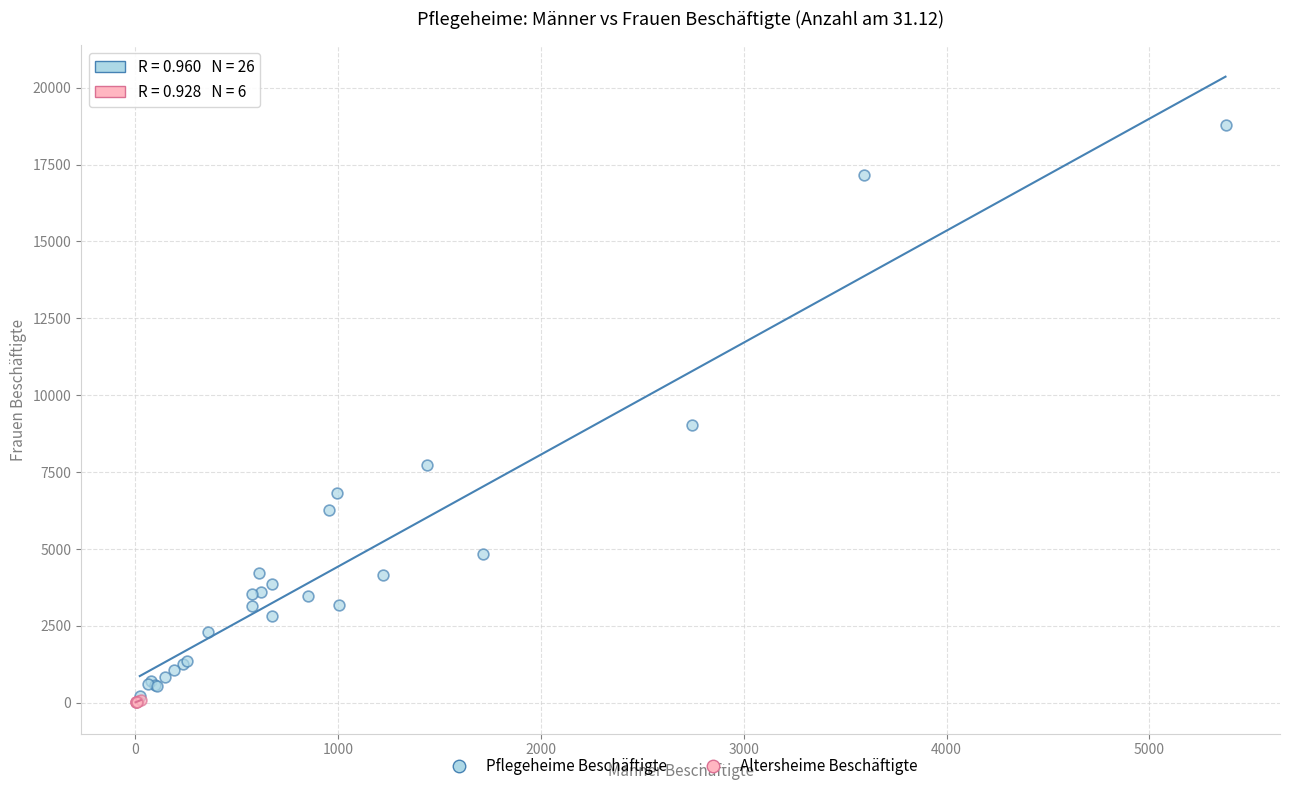

Which series reaches the maximum Y coordinate?

Pflegeheime Beschäftigte